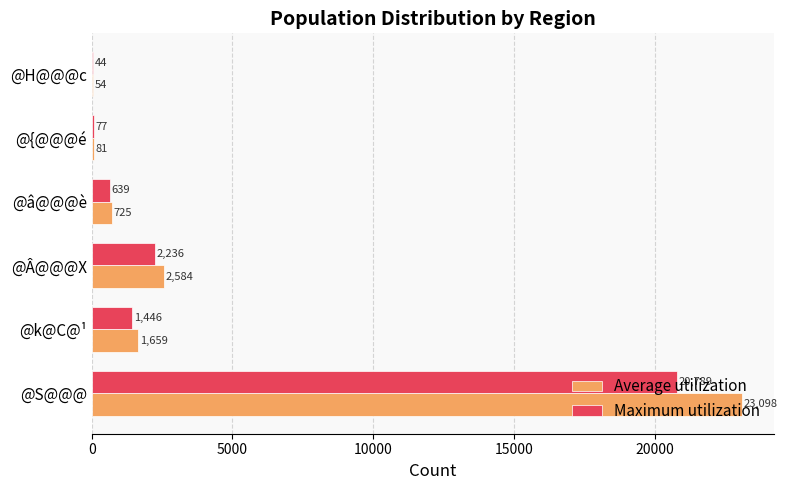

What is the average value of the Maximum utilization series?

4205